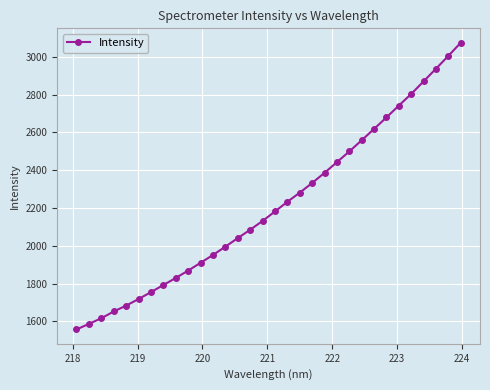

How many data points are less than 2181?

16